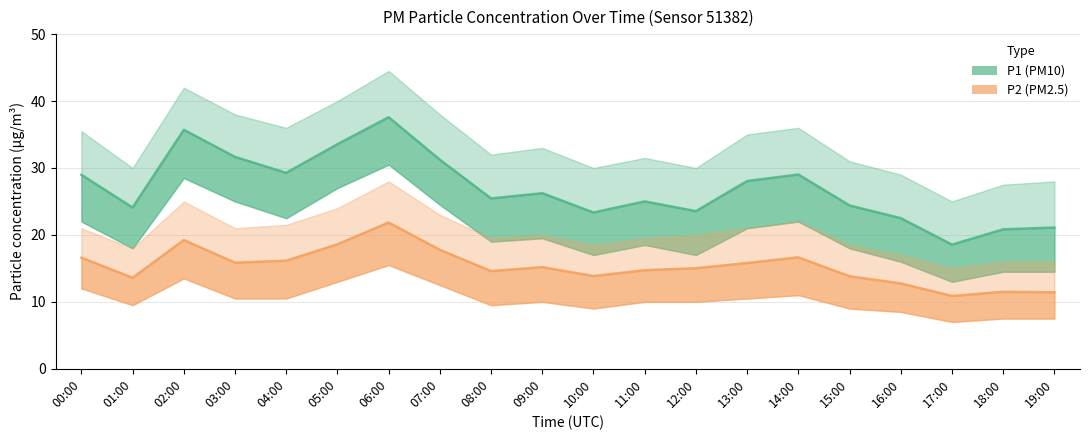

Reading right to left, transcribe all the data shown in this chart.

P1 (PM10): 19:00=21.1	18:00=20.8	17:00=18.6	16:00=22.5	15:00=24.4	14:00=29.0	13:00=28.1	12:00=23.6	11:00=25.0	10:00=23.4	09:00=26.2	08:00=25.4	07:00=31.2	06:00=37.6	05:00=33.5	04:00=29.3	03:00=31.6	02:00=35.7	01:00=24.1	00:00=29.0
P2 (PM2.5): 19:00=11.4	18:00=11.5	17:00=10.9	16:00=12.8	15:00=13.8	14:00=16.6	13:00=15.8	12:00=15.0	11:00=14.7	10:00=13.8	09:00=15.2	08:00=14.6	07:00=17.8	06:00=21.9	05:00=18.6	04:00=16.1	03:00=15.8	02:00=19.2	01:00=13.6	00:00=16.6